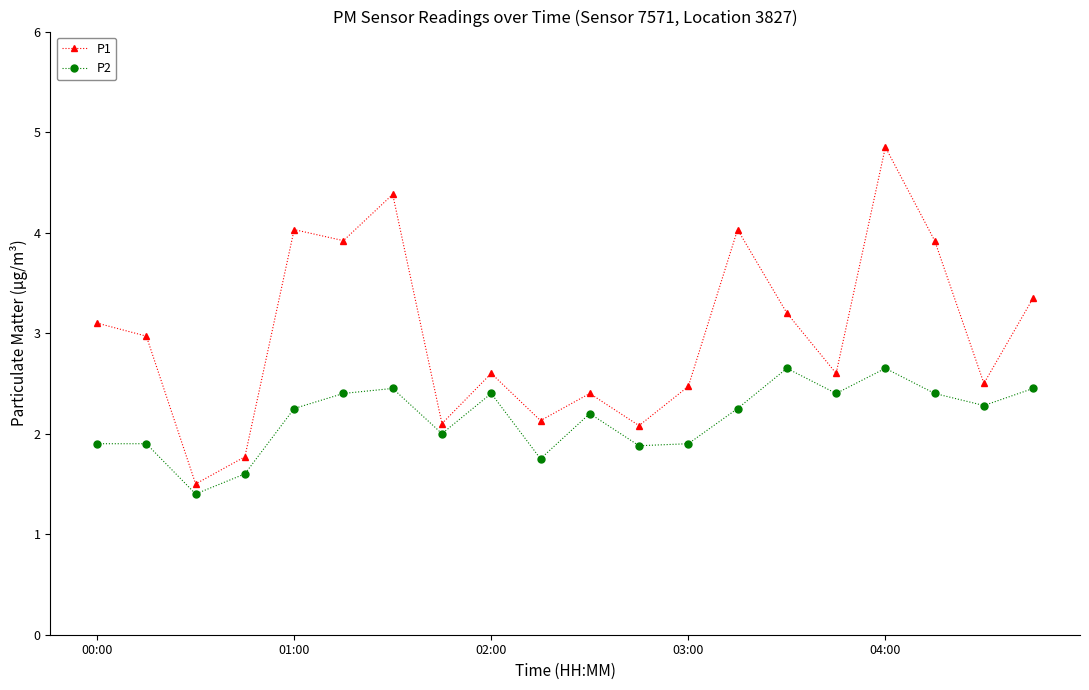

What is the sum of all P1 values?

59.9